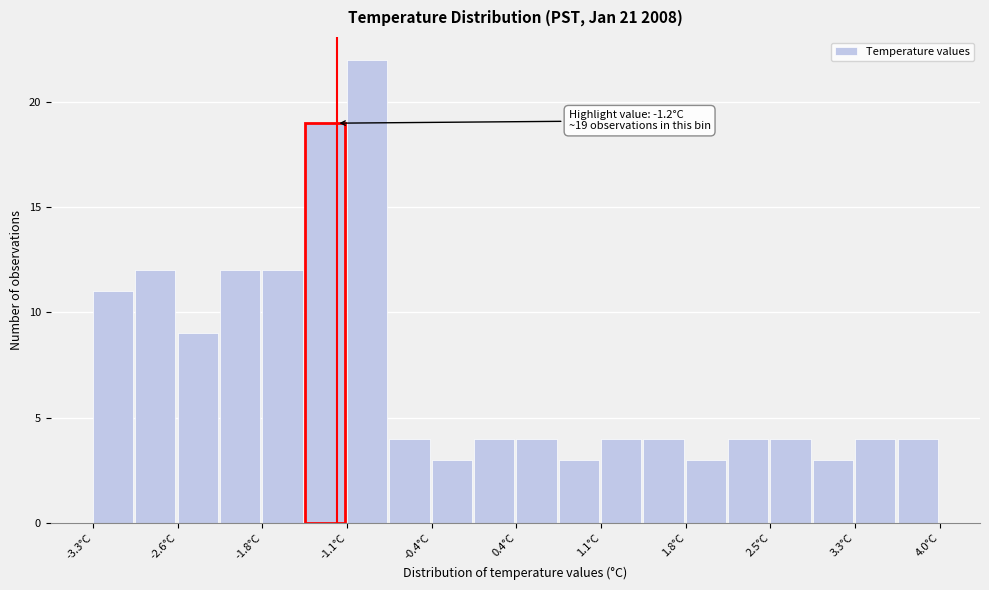

Around what value on the x-axis is the tallest bar? Give the approximate position of its centre, as read against the axis.

-0.9